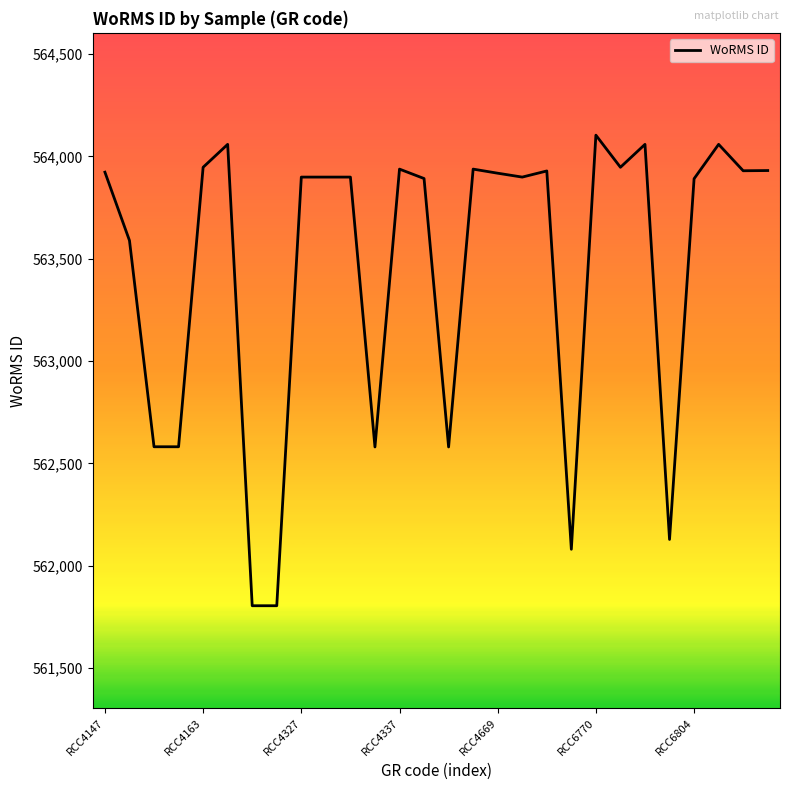

What is the smallest value displayed?

561804